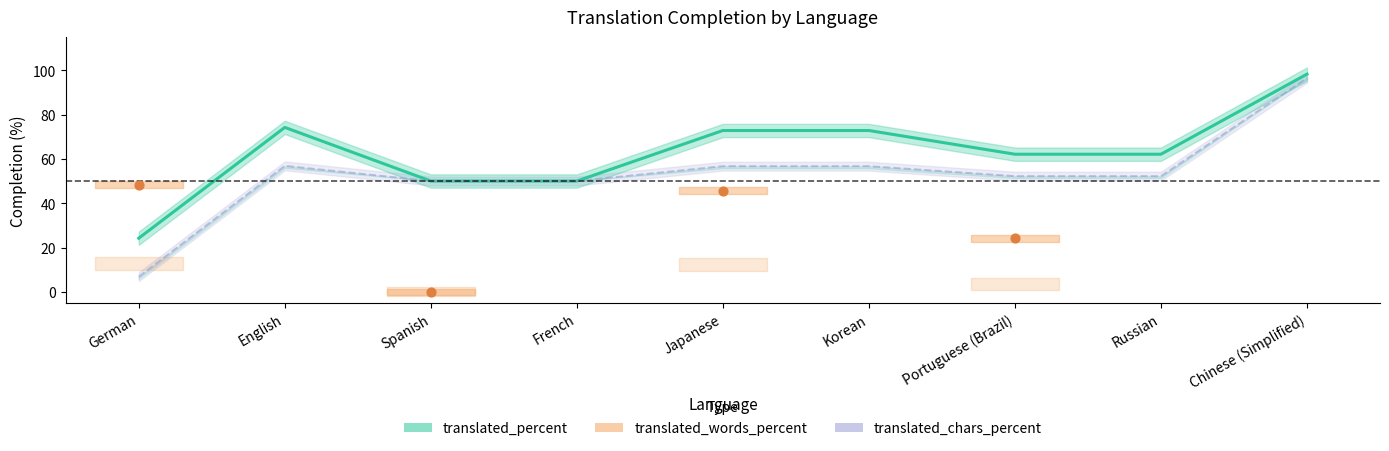

At how many categories does at least one series exceed 15?

9